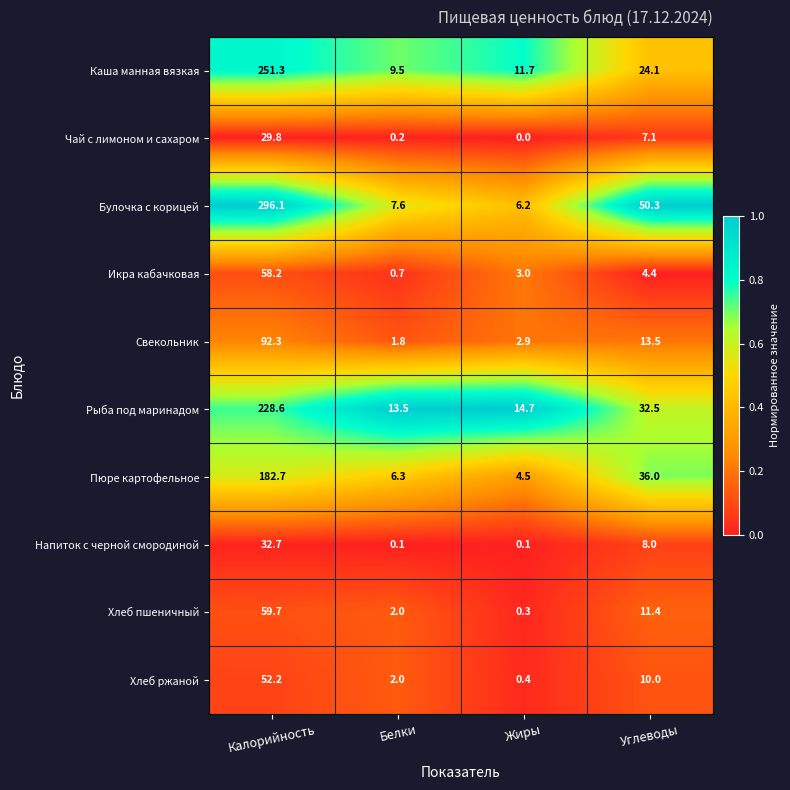

What is the difference between the highest and lowest values at Углеводы?

45.9